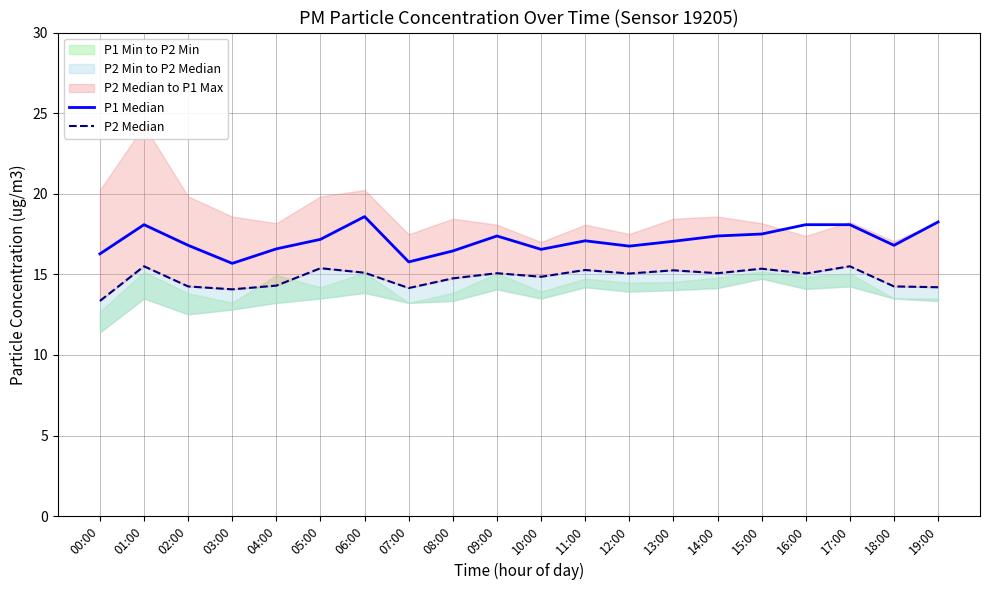

Which series has the widest spread of values?

P1 Median